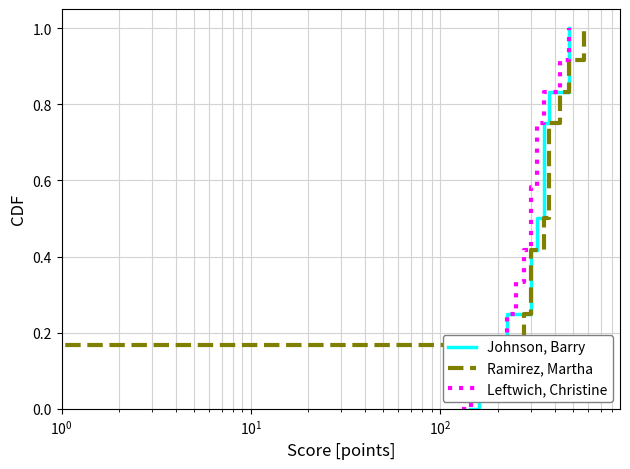

Reading left to right, what are all the values shown in this chart?

Johnson, Barry: 0.0	0.1	0.2	0.2	0.3	0.4	0.5	0.6	0.7	0.8	0.8	0.9	1.0
Ramirez, Martha: 0.0	0.1	0.2	0.2	0.3	0.4	0.5	0.6	0.7	0.8	0.8	0.9	1.0
Leftwich, Christine: 0.0	0.1	0.2	0.2	0.3	0.4	0.5	0.6	0.7	0.8	0.8	0.9	1.0